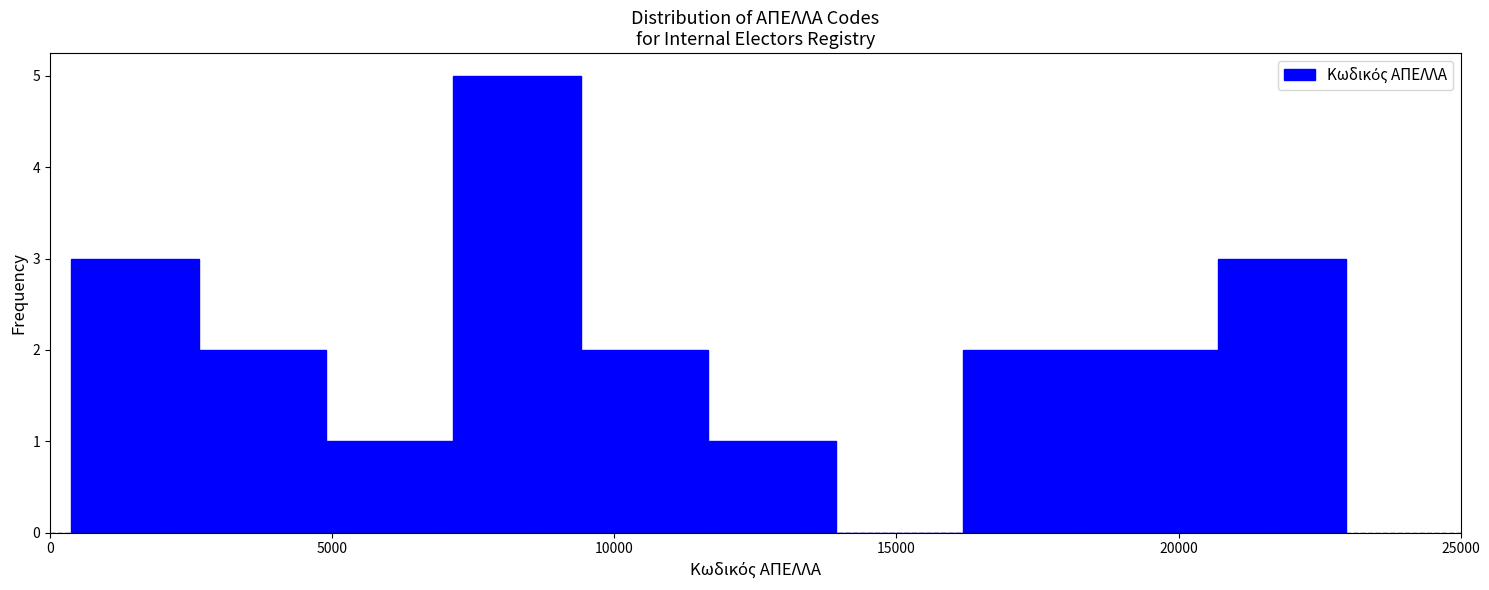

Over which range of the x-axis is the bar tallest?

7000 to 9500